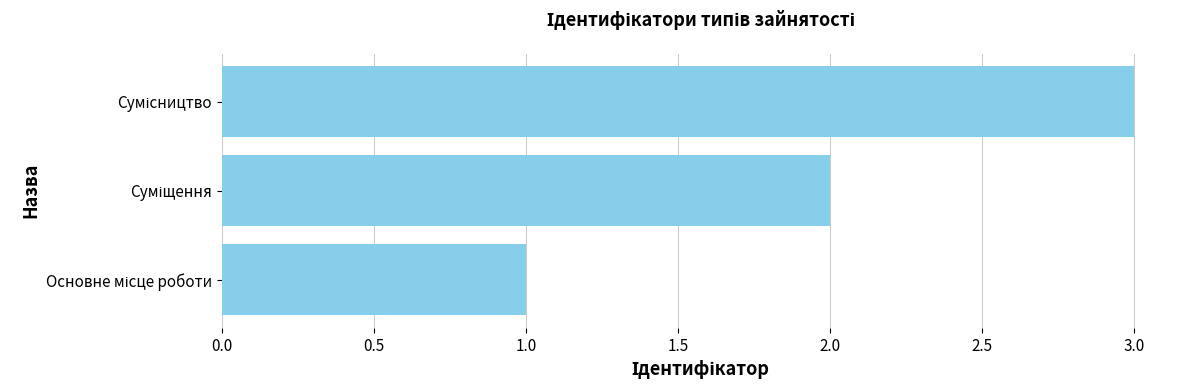

What is the greatest value displayed?

3